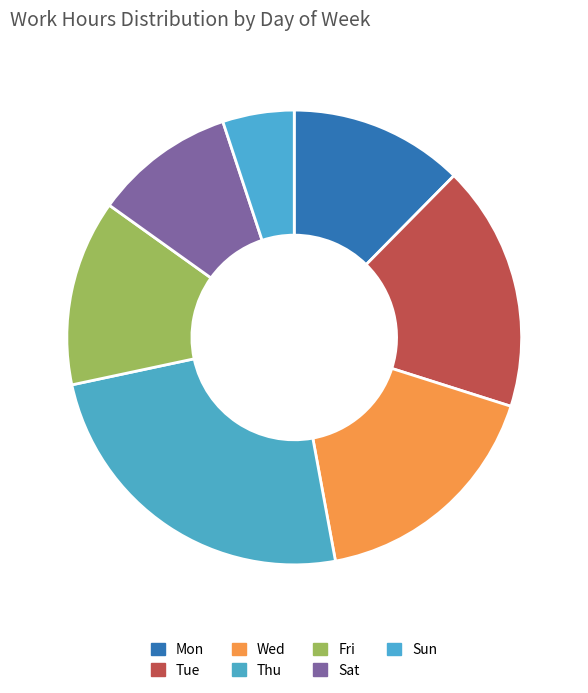

Rank the categories by value from highest to lowest.

Thu, Tue, Wed, Fri, Mon, Sat, Sun